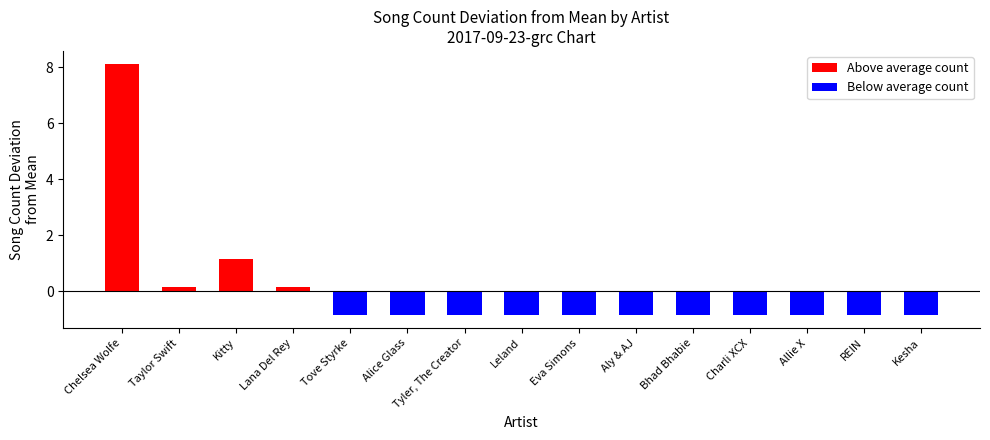

What is the label of the 8th bar from the right?

Leland